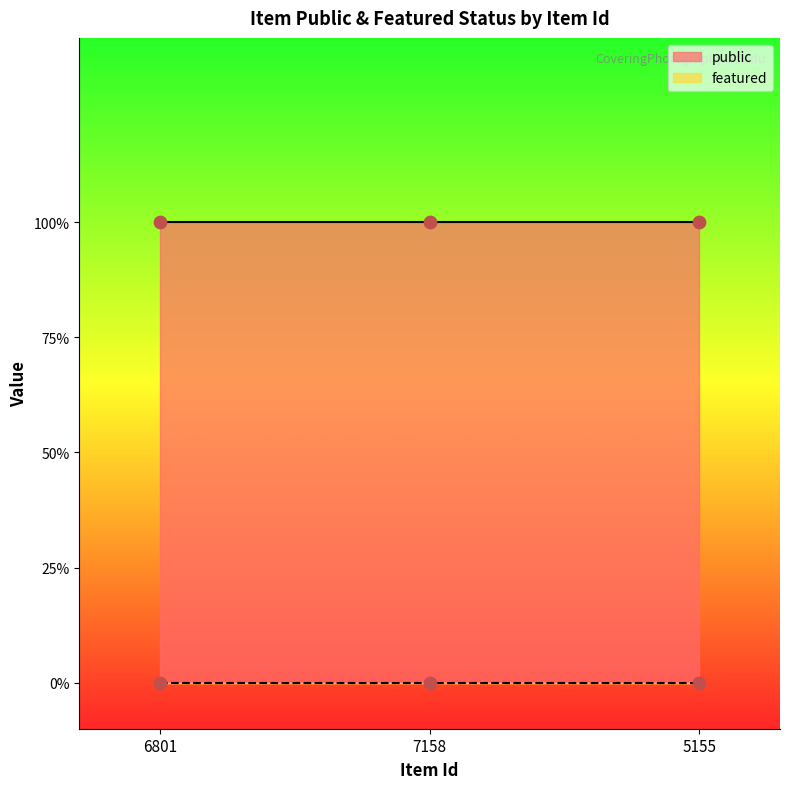

Which series has the largest total across all categories?

public